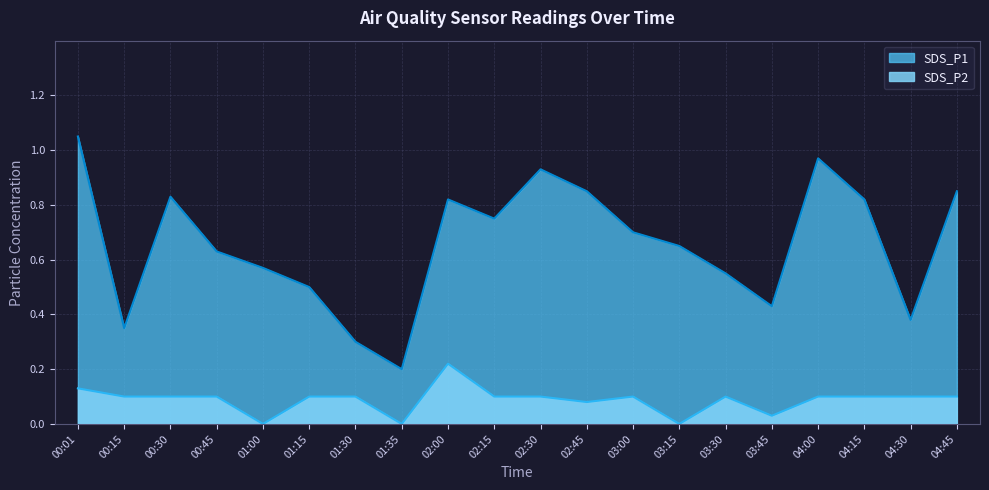

Reading right to left, what are all the values shown in this chart?

SDS_P1: 04:45=0.8	04:30=0.4	04:15=0.8	04:00=1.0	03:45=0.4	03:30=0.6	03:15=0.7	03:00=0.7	02:45=0.8	02:30=0.9	02:15=0.8	02:00=0.8	01:35=0.2	01:30=0.3	01:15=0.5	01:00=0.6	00:45=0.6	00:30=0.8	00:15=0.3	00:01=1.1
SDS_P2: 04:45=0.1	04:30=0.1	04:15=0.1	04:00=0.1	03:45=0.0	03:30=0.1	03:15=0.0	03:00=0.1	02:45=0.1	02:30=0.1	02:15=0.1	02:00=0.2	01:35=0.0	01:30=0.1	01:15=0.1	01:00=0.0	00:45=0.1	00:30=0.1	00:15=0.1	00:01=0.1